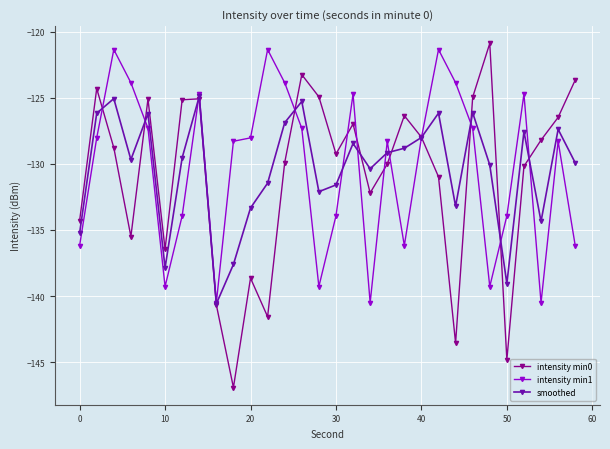

What is the sum of all intensity min1 values?

-3910.2